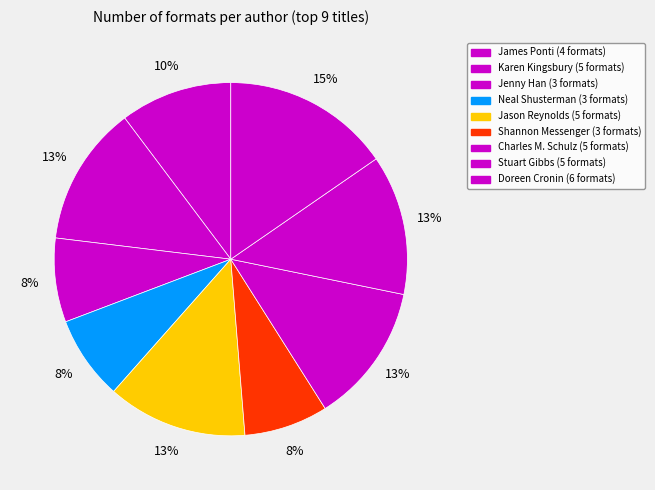

Rank the categories by value from lowest to highest.

Jenny Han, Neal Shusterman, Shannon Messenger, James Ponti, Karen Kingsbury, Jason Reynolds, Charles M. Schulz, Stuart Gibbs, Doreen Cronin